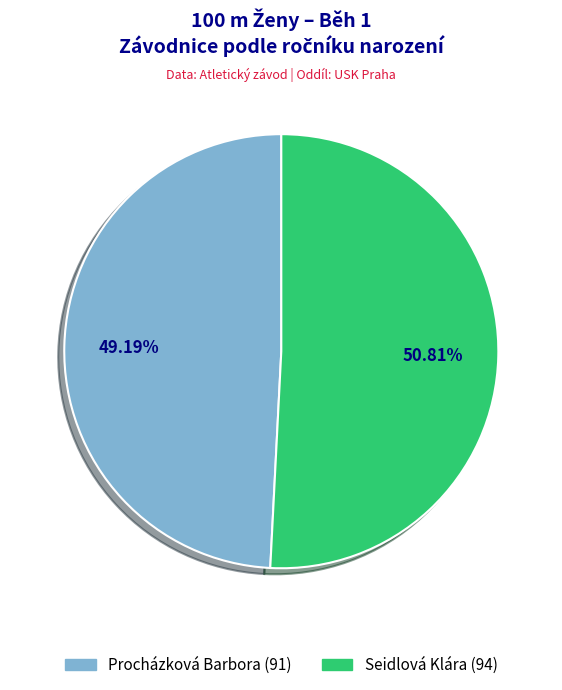

How many segments does this pie chart have?

2